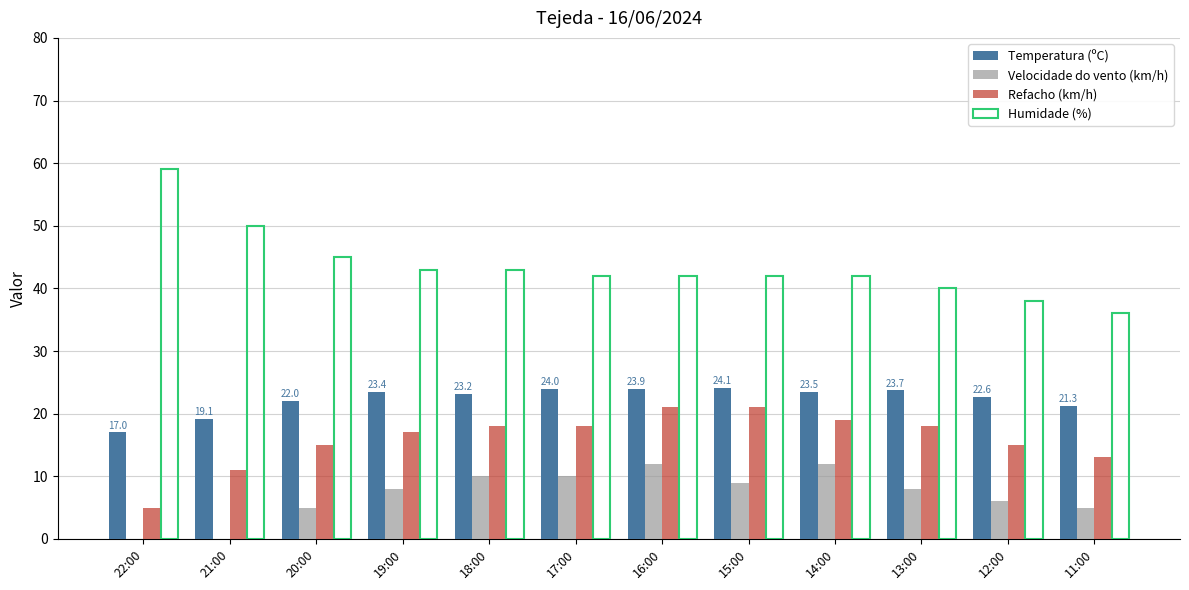

What is the total value across all series at 11:00?

75.3